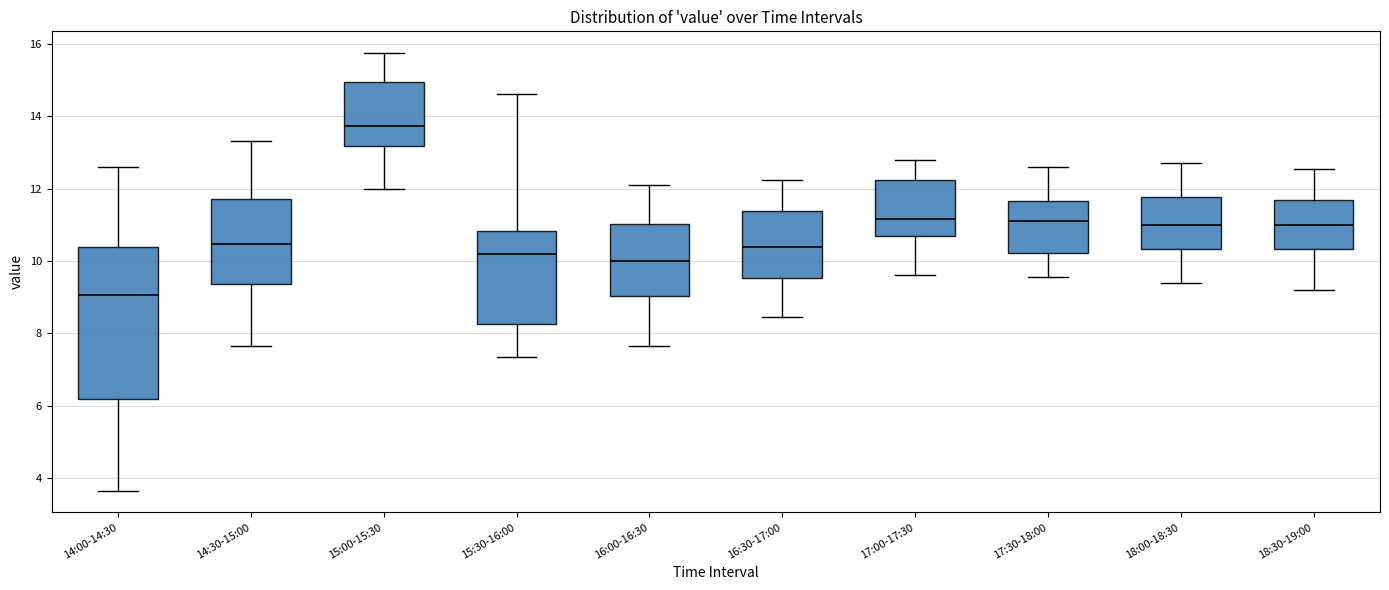

Where does the median line of the box for 17:30-18:00 sit on the y-axis? The values are not printed on the chart, so give them approximately, as read against the axis.

11.2